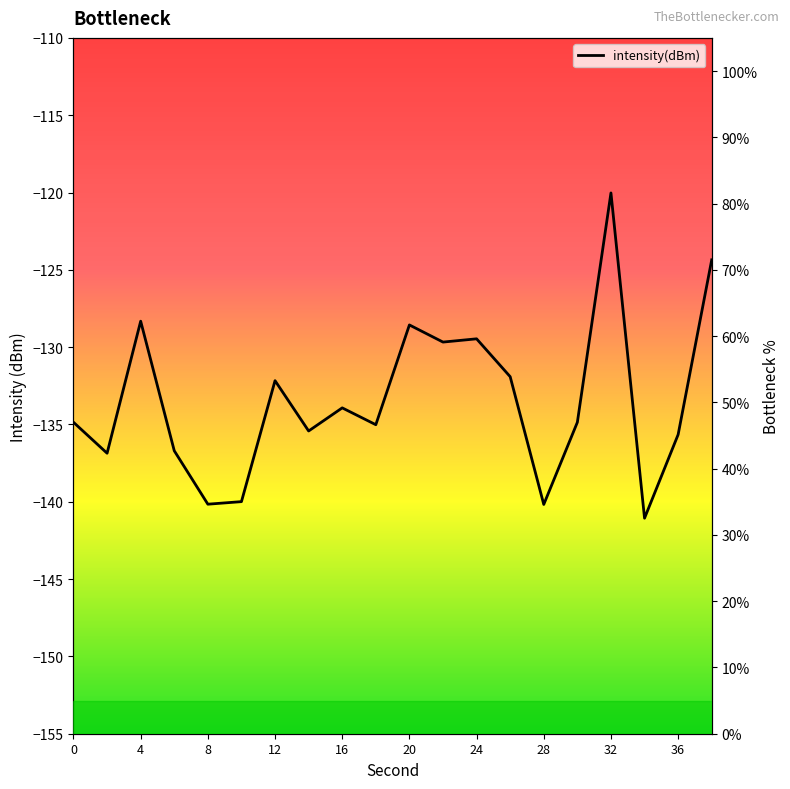

Is this an area chart (filled region under the line)?

No